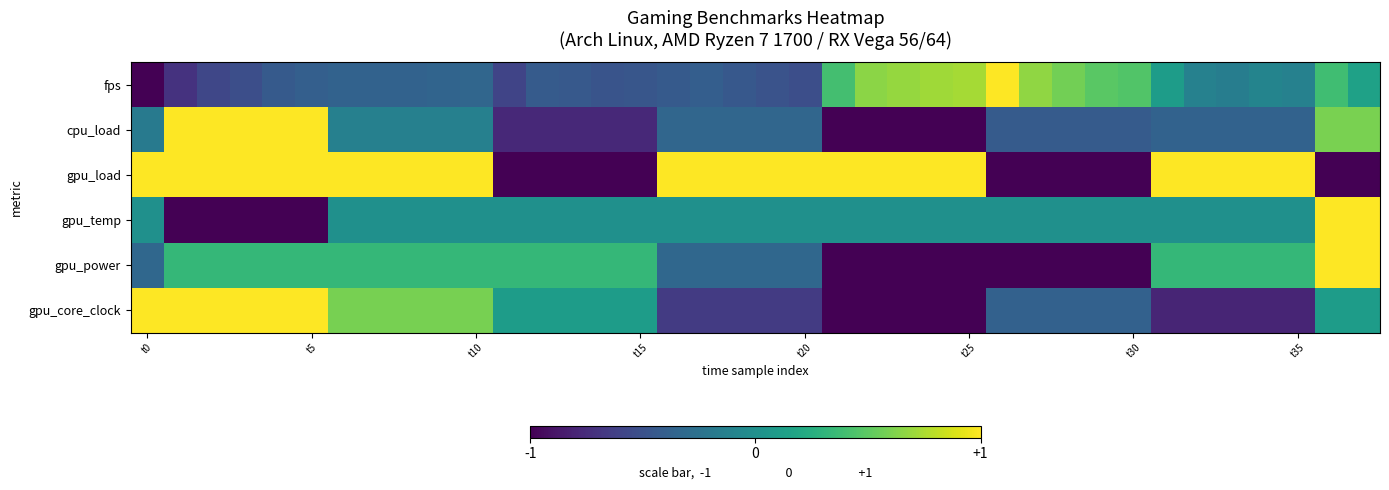

Which label corresponds to the largest value in the chart?

26